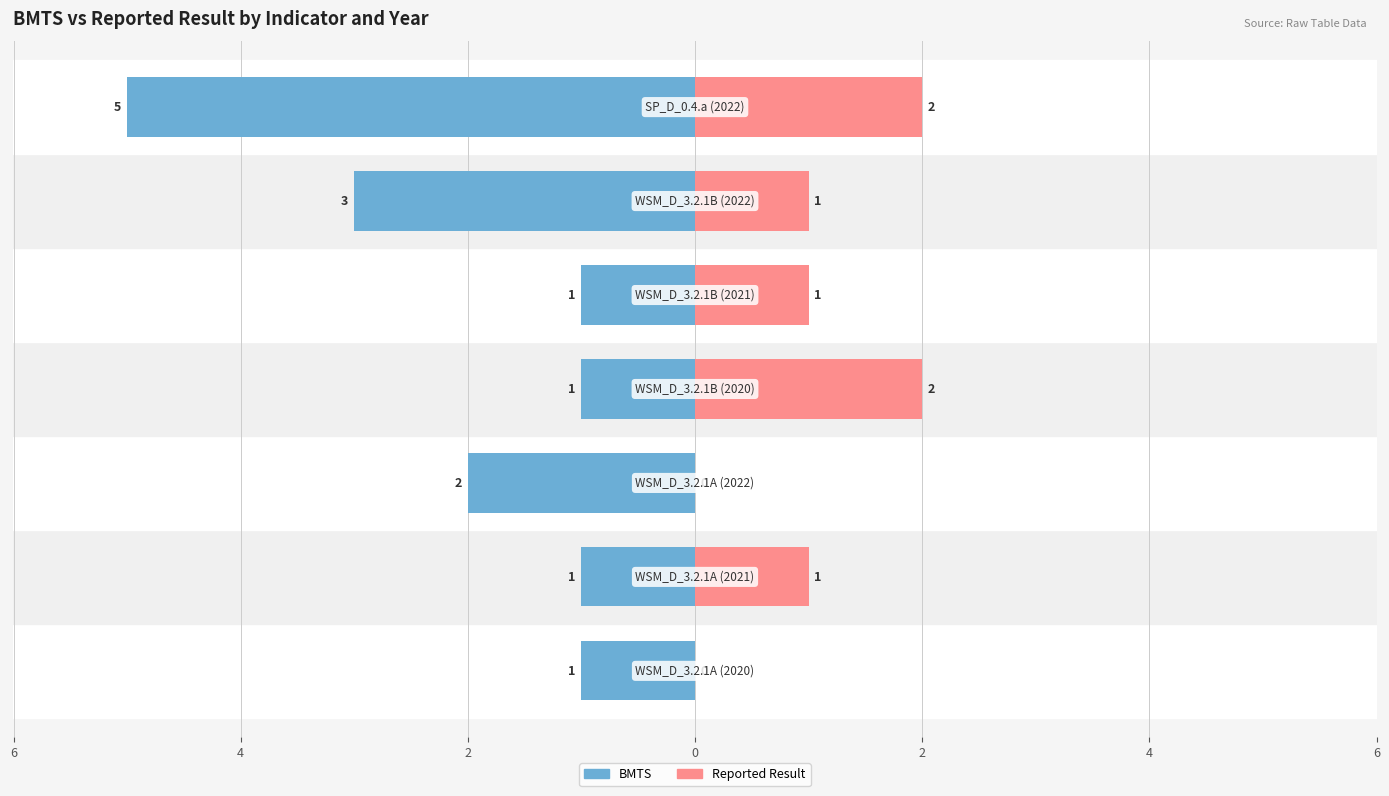

What is the spread (max minus min) of values at 2?

2